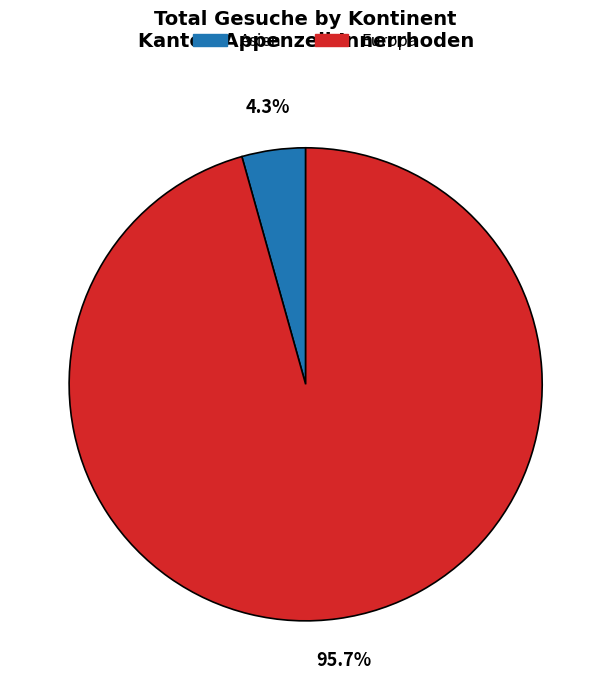

How many slices are in this pie chart?

2